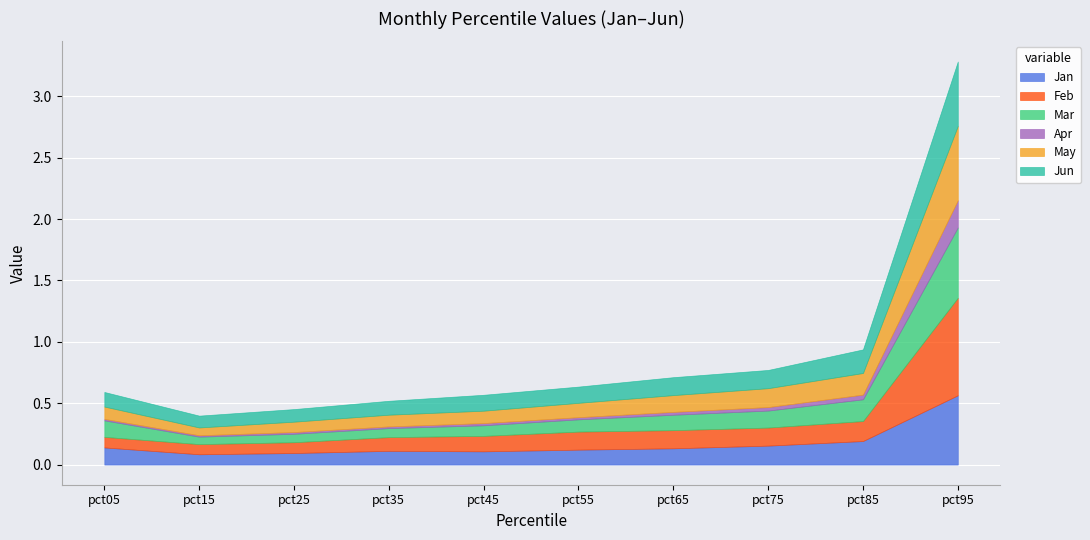

How many lines are shown in the chart?

6